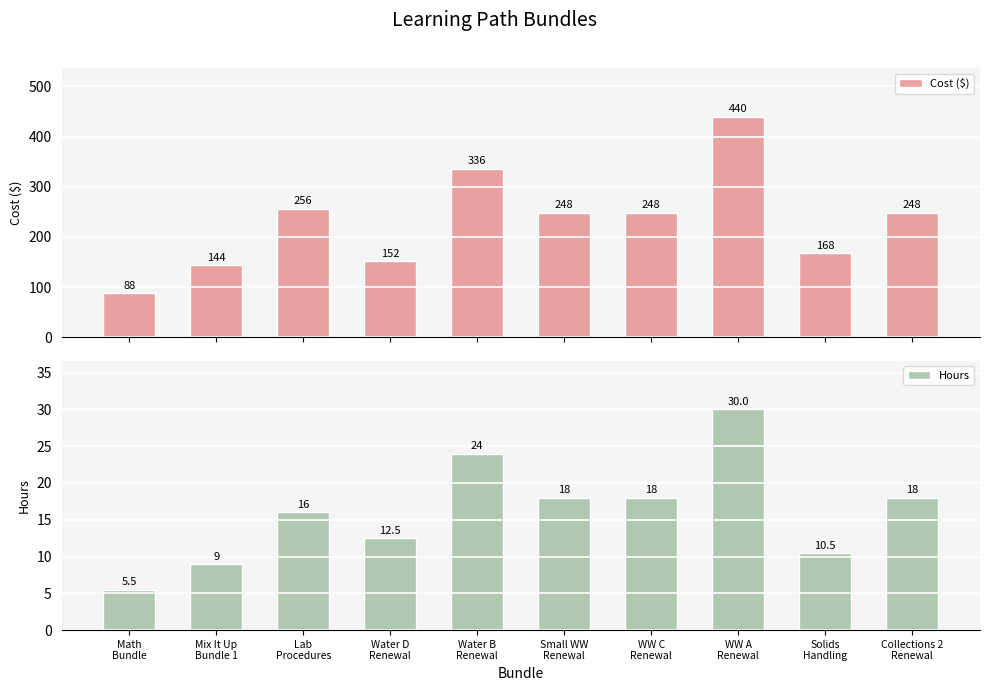

How many groups of bars are there?

10